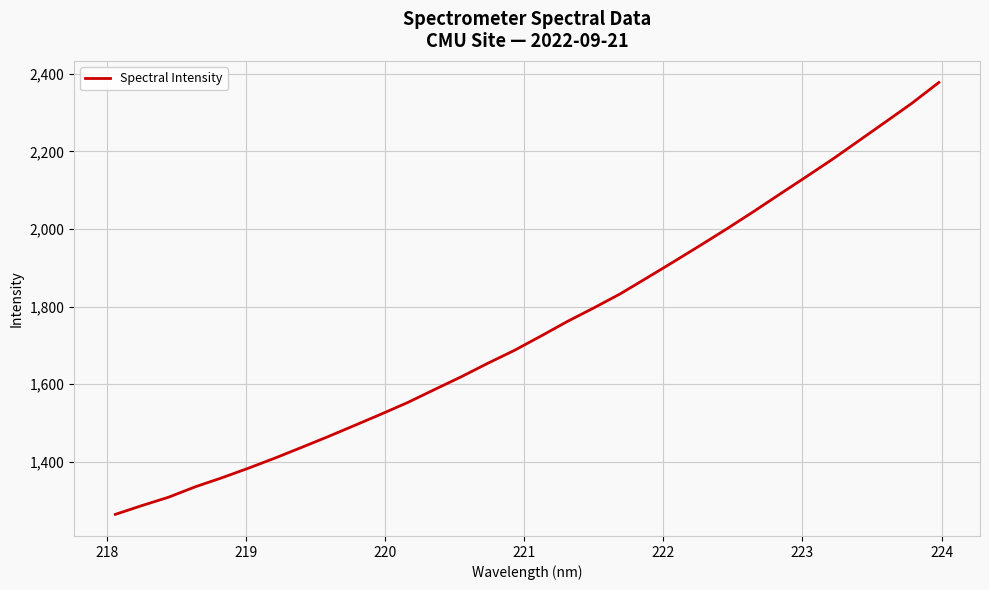

Count the number of categories in the chart.

32